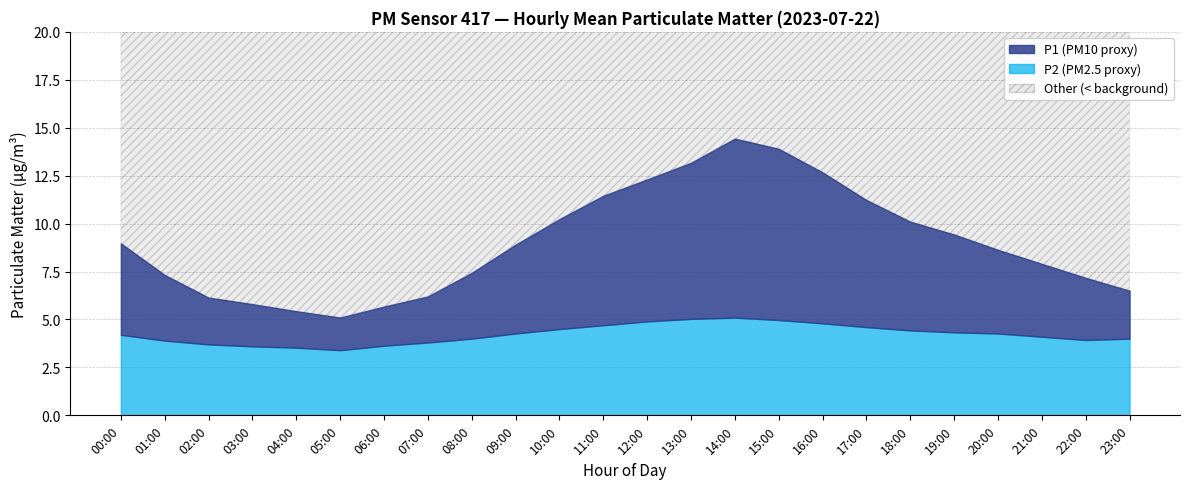

Reading left to right, list all the values displayed in this chart.

P1: 9.0	7.3	6.1	5.8	5.4	5.1	5.7	6.2	7.4	8.9	10.2	11.4	12.3	13.2	14.4	13.9	12.7	11.2	10.1	9.4	8.6	7.9	7.2	6.5
P2: 4.2	3.9	3.7	3.6	3.5	3.4	3.6	3.8	4.0	4.3	4.5	4.7	4.9	5.0	5.1	5.0	4.8	4.6	4.4	4.3	4.3	4.1	3.9	4.0